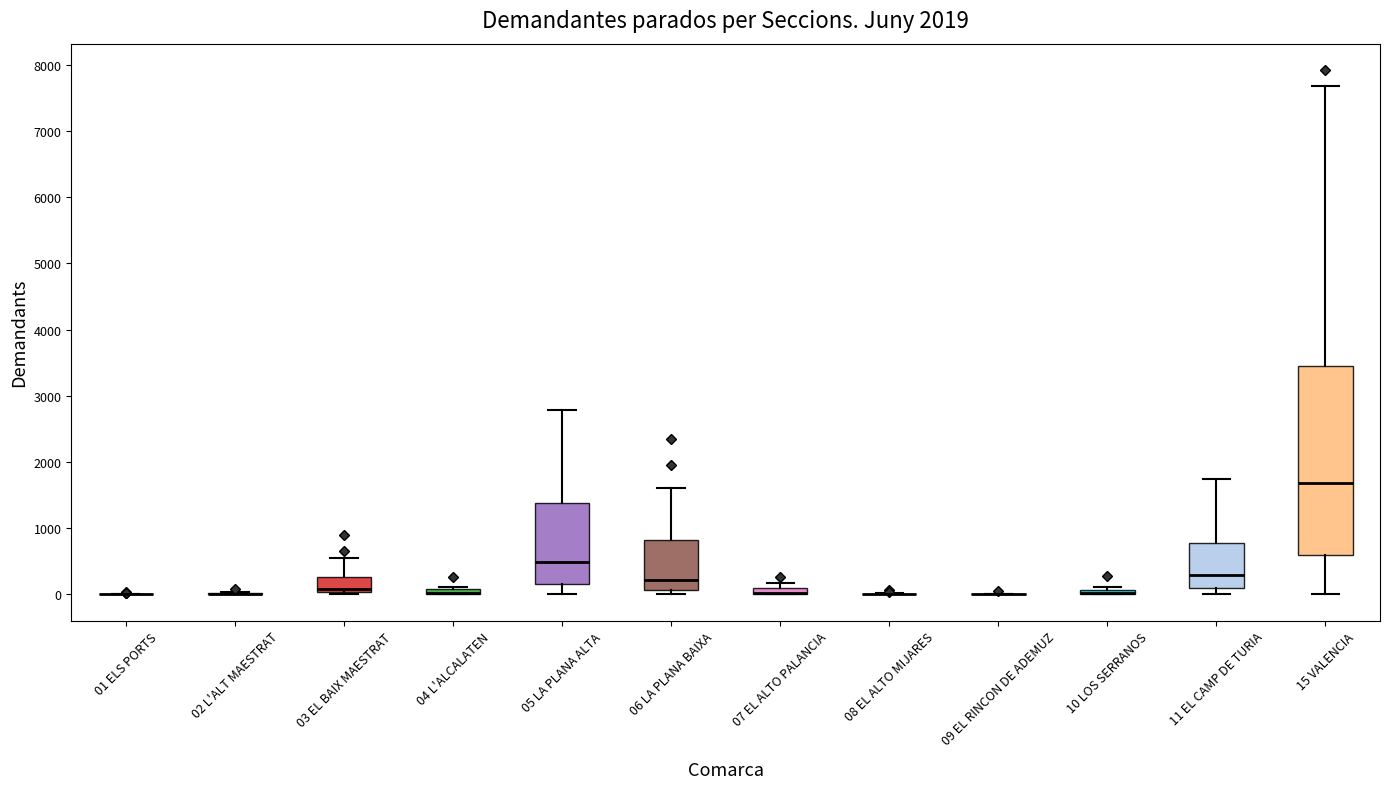

Which box is the tallest, from its lower edge to its upper edge?

15 VALENCIA